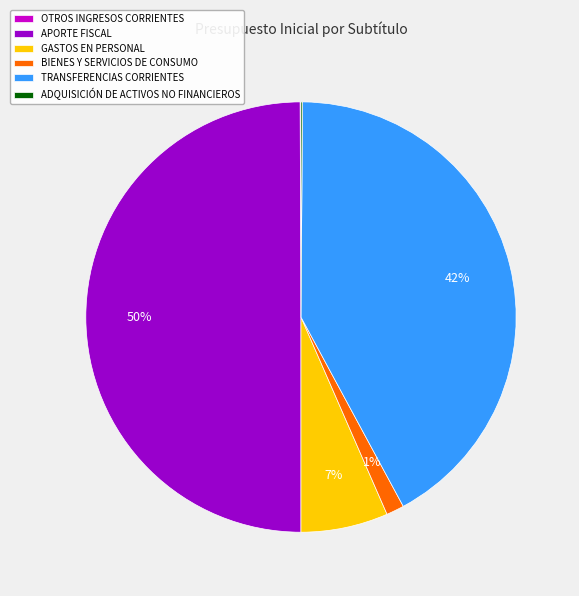

To the nearest percent, what is the difference between the largest and smallest slice percentages?

50%